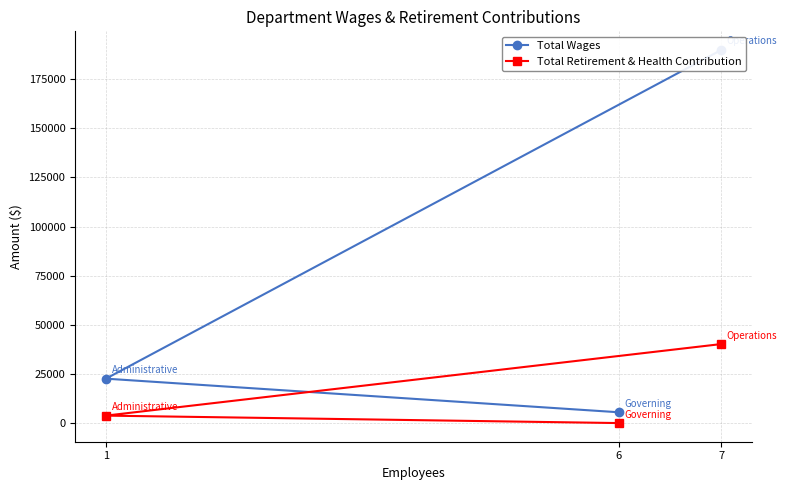

Rank the categories by Total Retirement & Health Contribution value from lowest to highest.

6, 1, 7